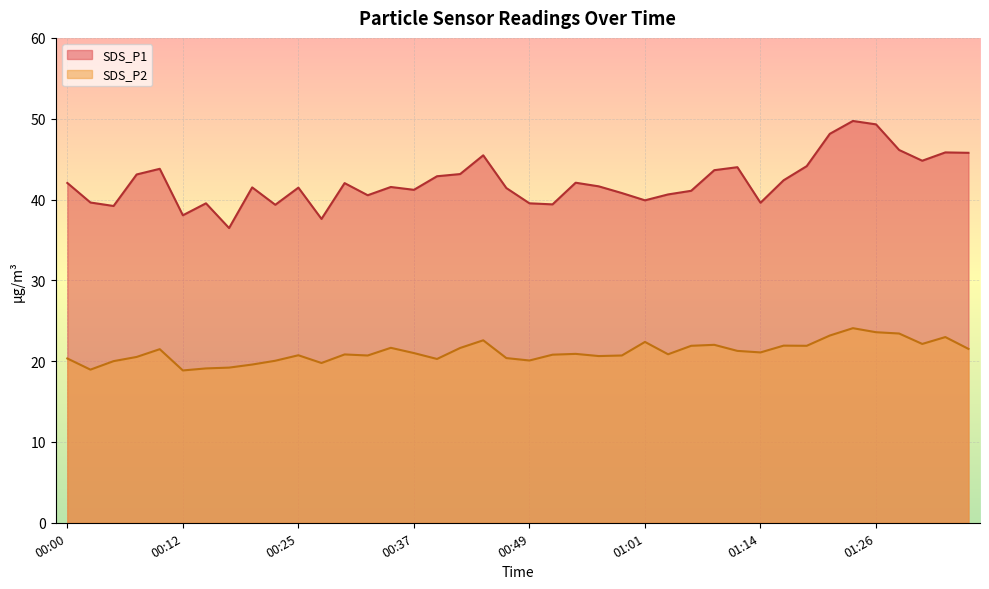

At which category does SDS_P2 reach its first local peak?

00:10